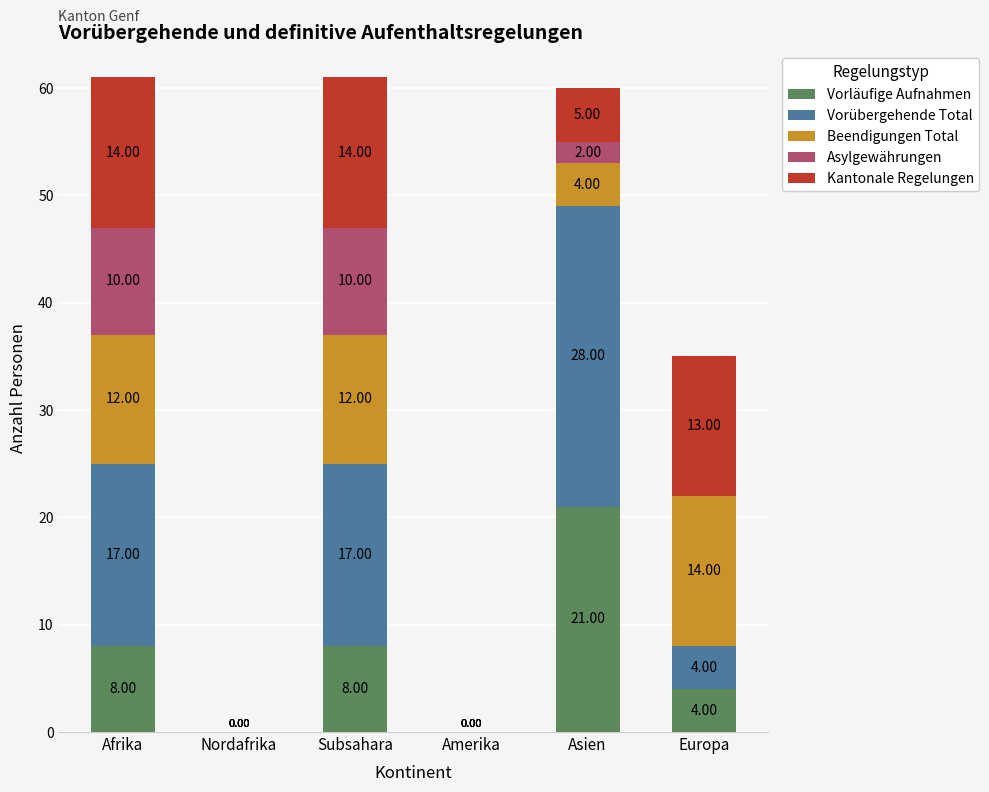

What is the total value across all series at Europa?

35